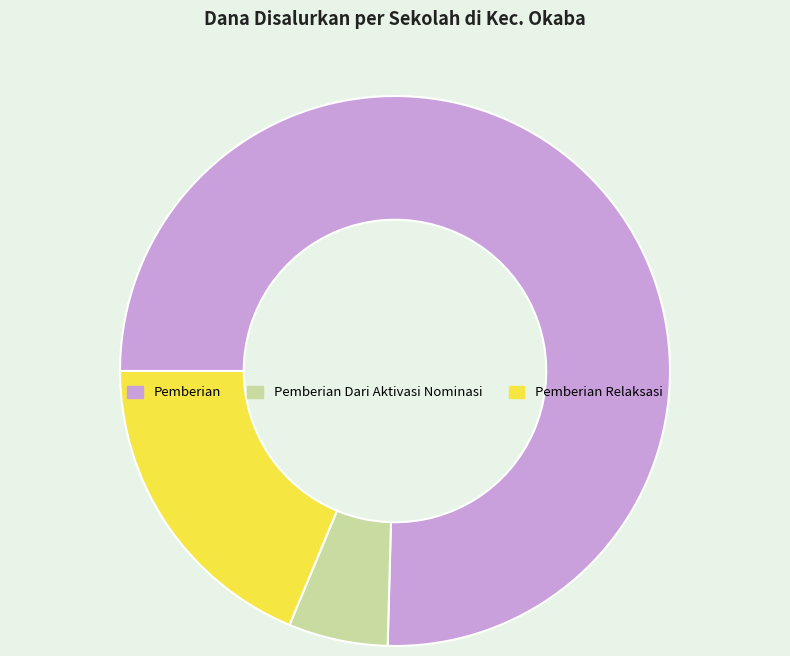

True or false: Pemberian Dari Aktivasi Nominasi accounts for 12% of the total.

False